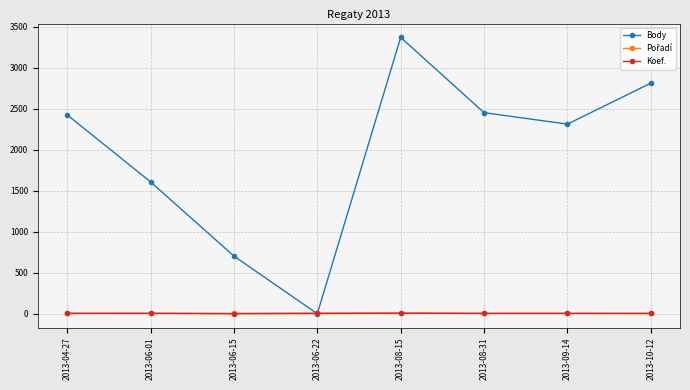

At which category does Body reach its first local valley?

2013-06-22